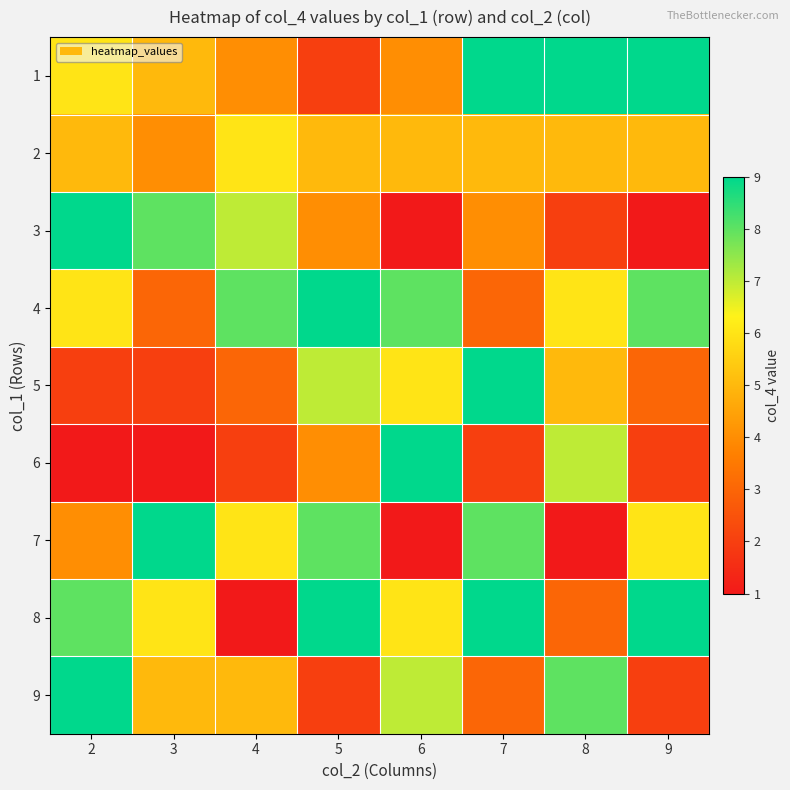

How many series are shown in this chart?

9